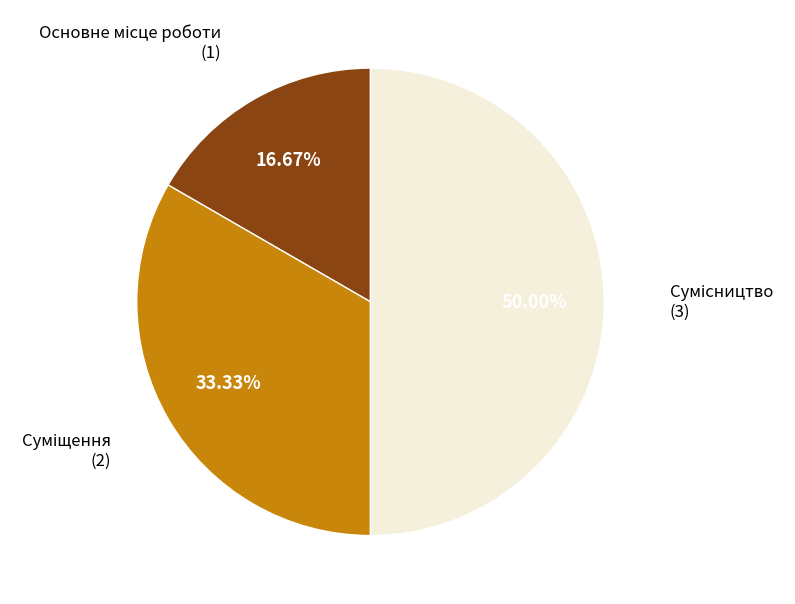

How many slices are in this pie chart?

3